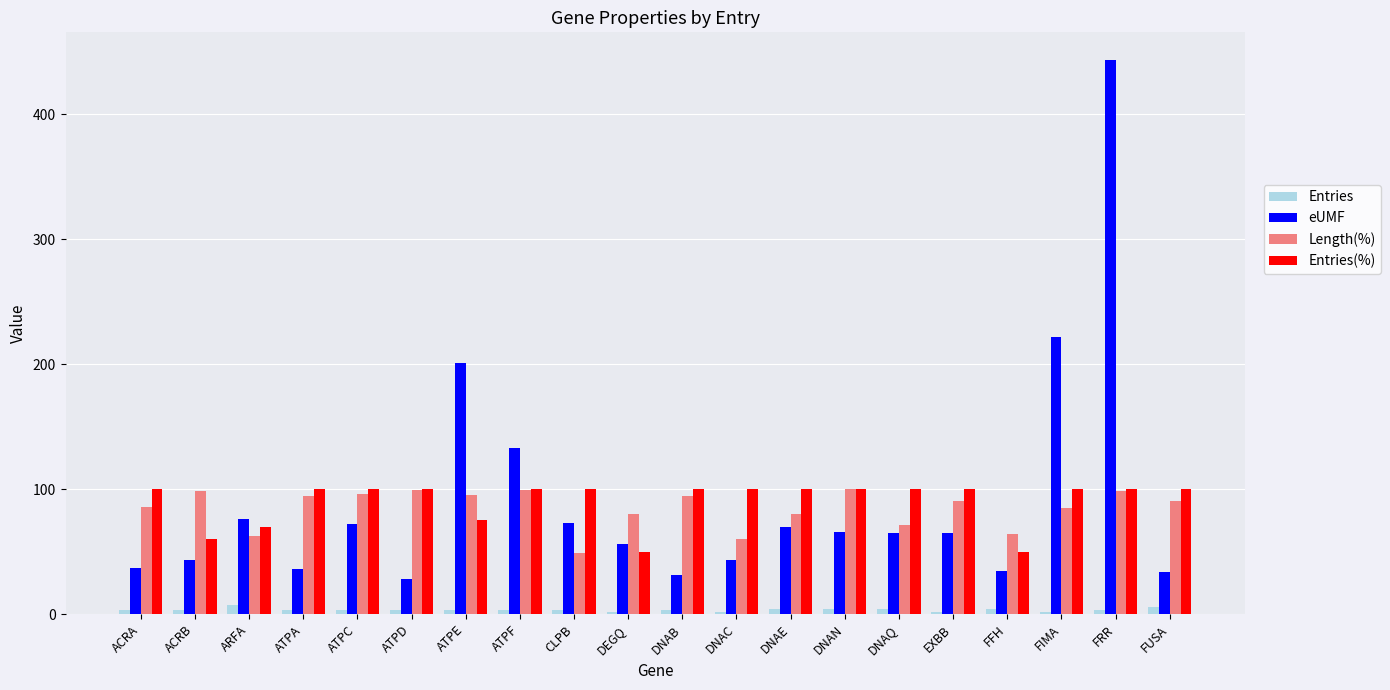

What position from the left is ATPD?

6